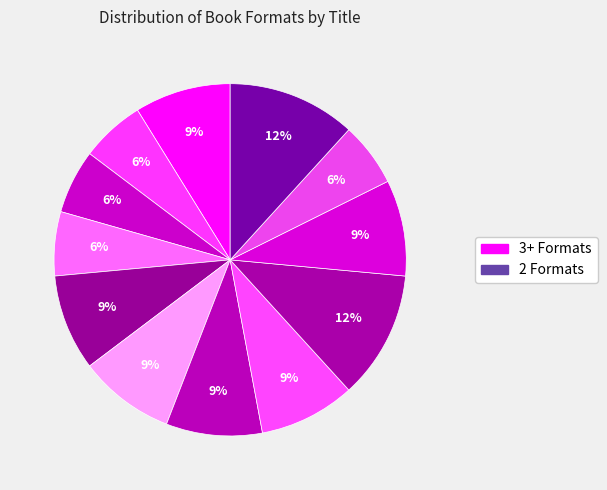

Count the number of slices in the pie.

12